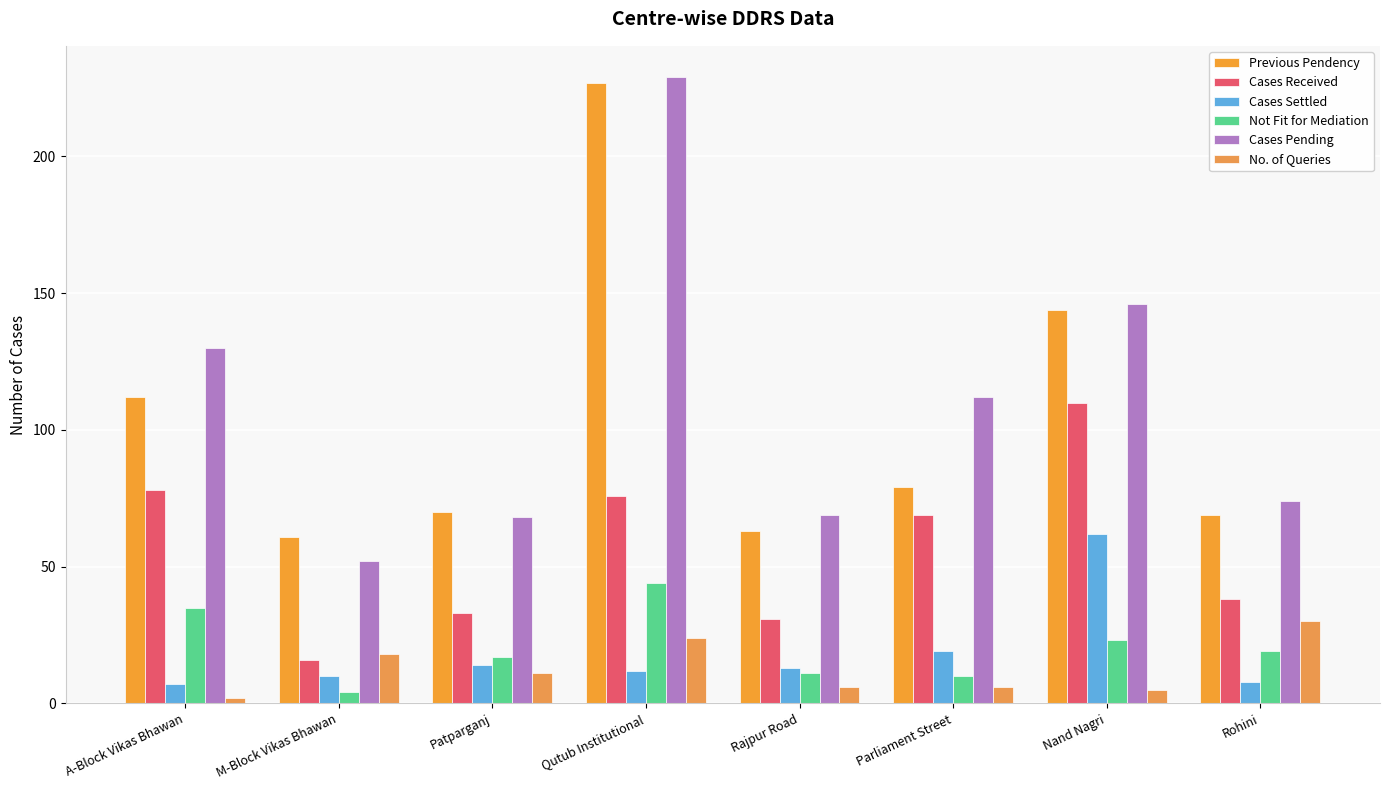

Which series has the largest total across all categories?

Cases Pending